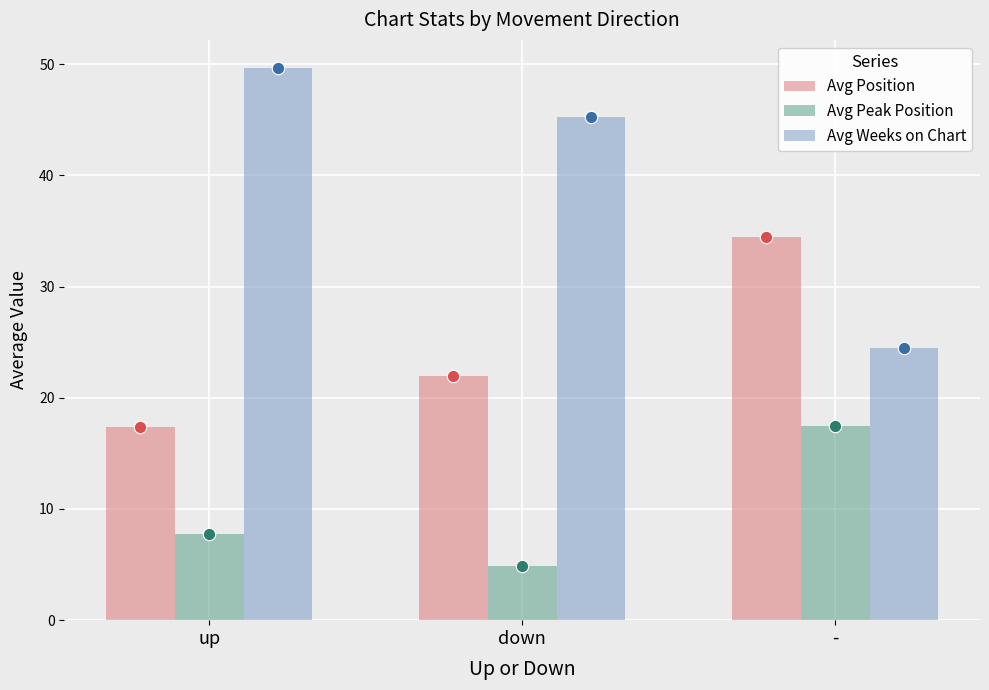

At which category is the sum across all series the highest?

-